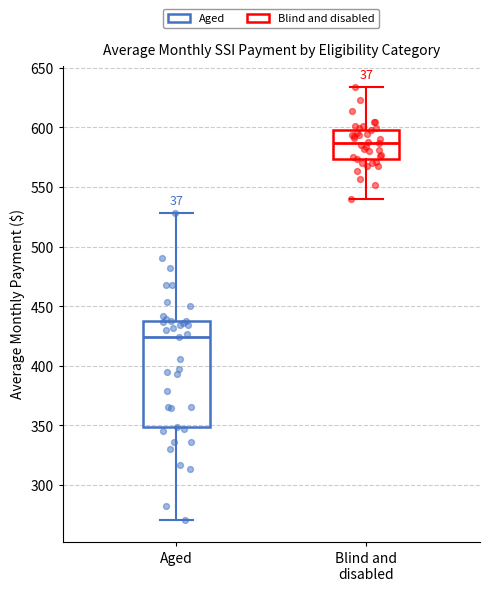

Reading left to right, transcribe this box plot: for each box, give where its median line is, the range the box spans, and where its two whiskers end, as read against the y-axis. The values are not printed on the chart, so give them approximately, as read against the axis.

Aged: median 425, box 350 to 440, whiskers 270 to 530
Blind and disabled: median 585, box 575 to 600, whiskers 540 to 635